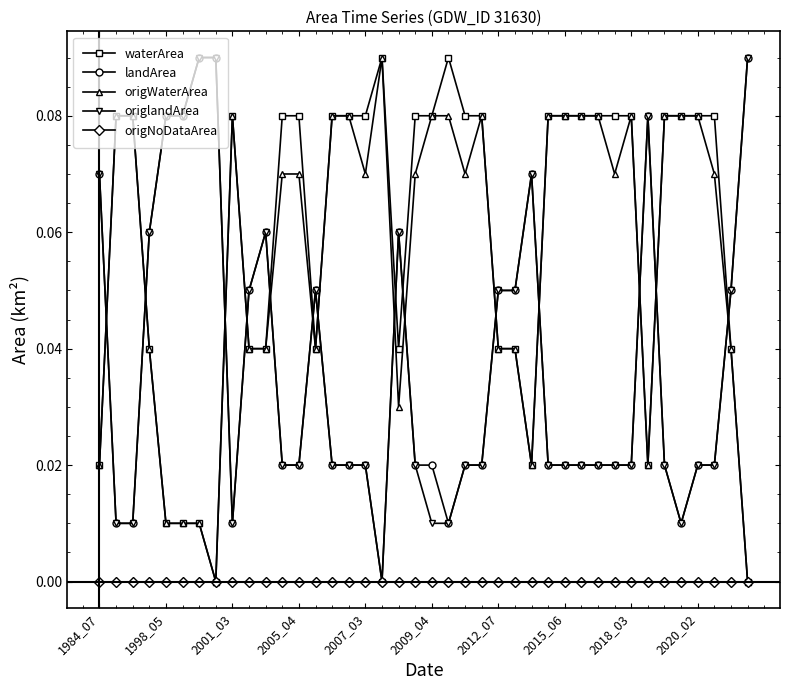

Which series ends up on top after the final intersection of landArea and waterArea?

landArea